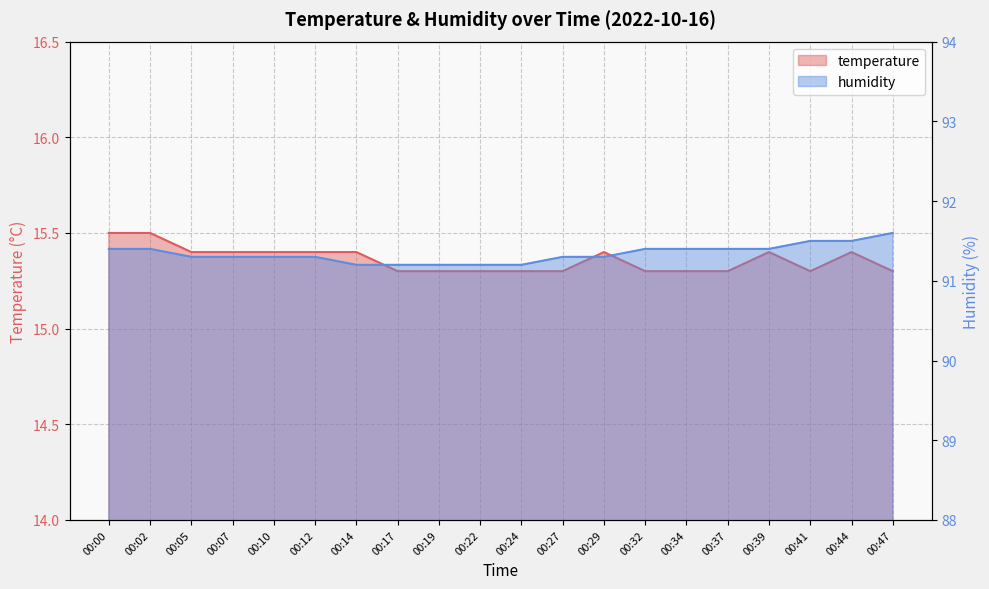

At which category does temperature reach its first local valley?

00:41